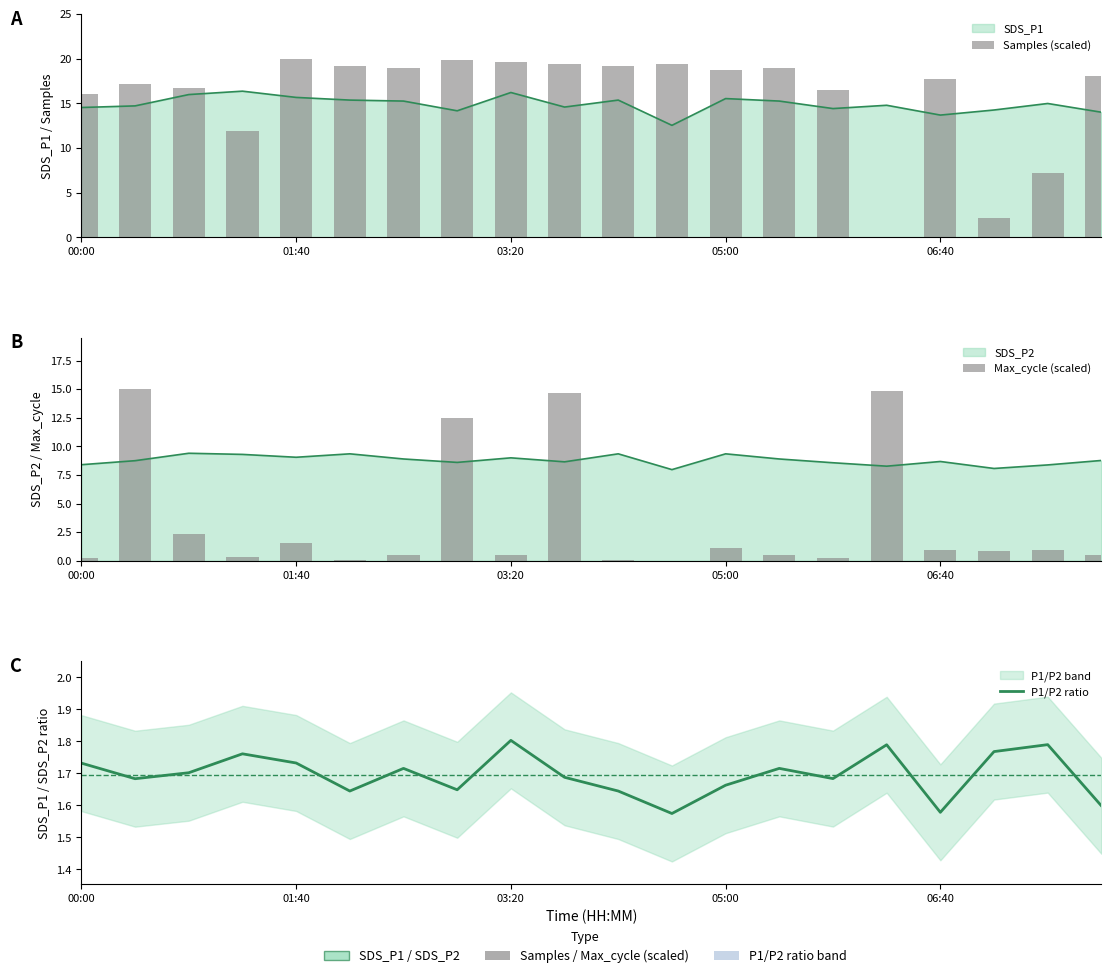

What position from the right is 5?

15